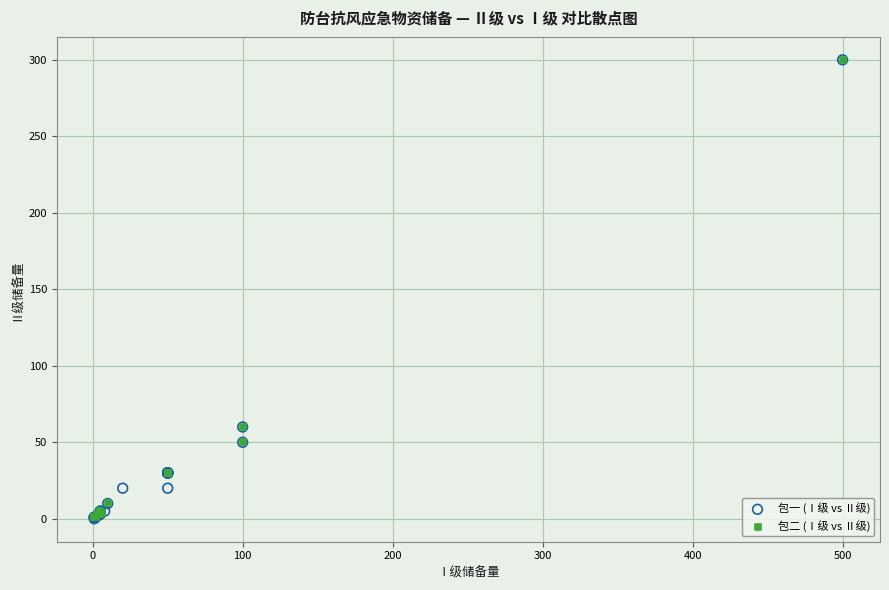

Which series has the largest Y range (max minus min)?

包一 (Ⅰ级 vs Ⅱ级)